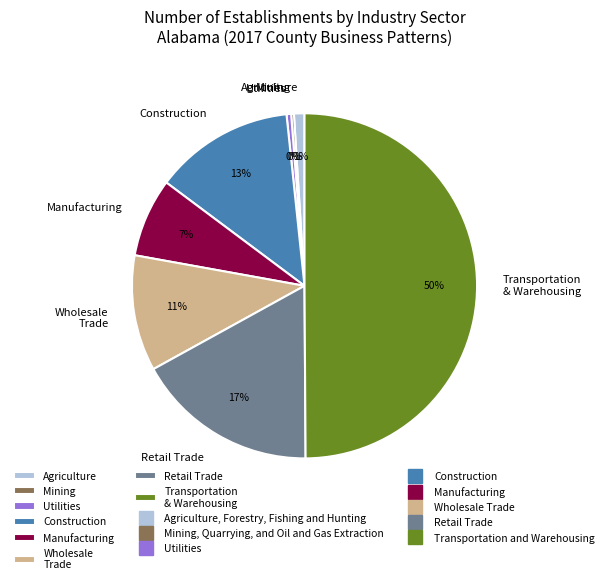

The Construction slice represents 13% of the pie. True or false?

True